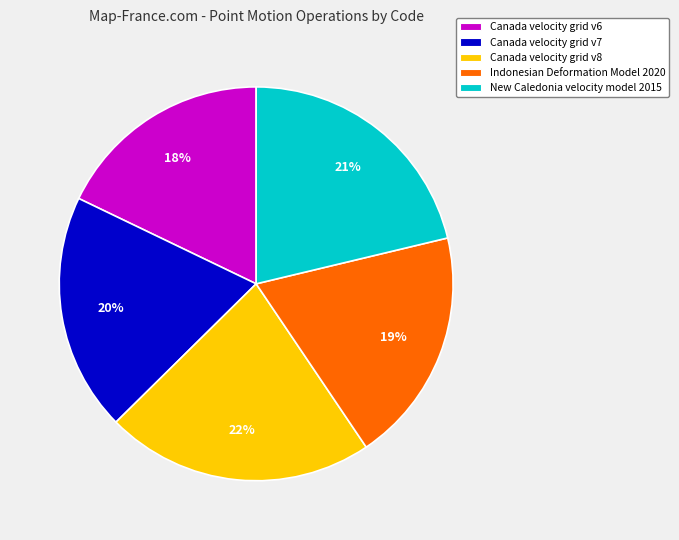

To the nearest percent, what portion does Canada velocity grid v7 represent?

20%